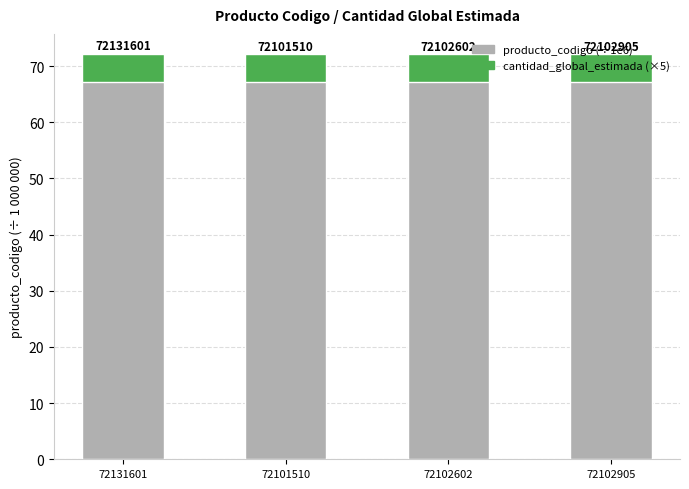

What are all the series names shown in the legend?

producto_codigo (÷1e6), cantidad_global_estimada (×5)